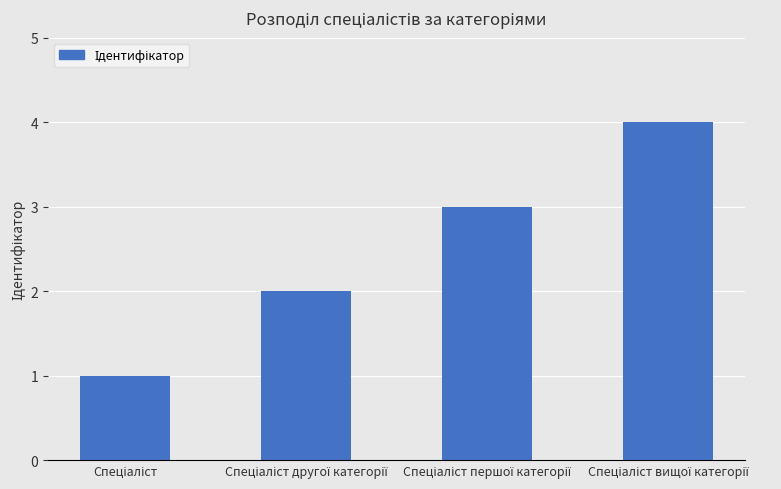

What is the value of the 1st bar from the left?

1